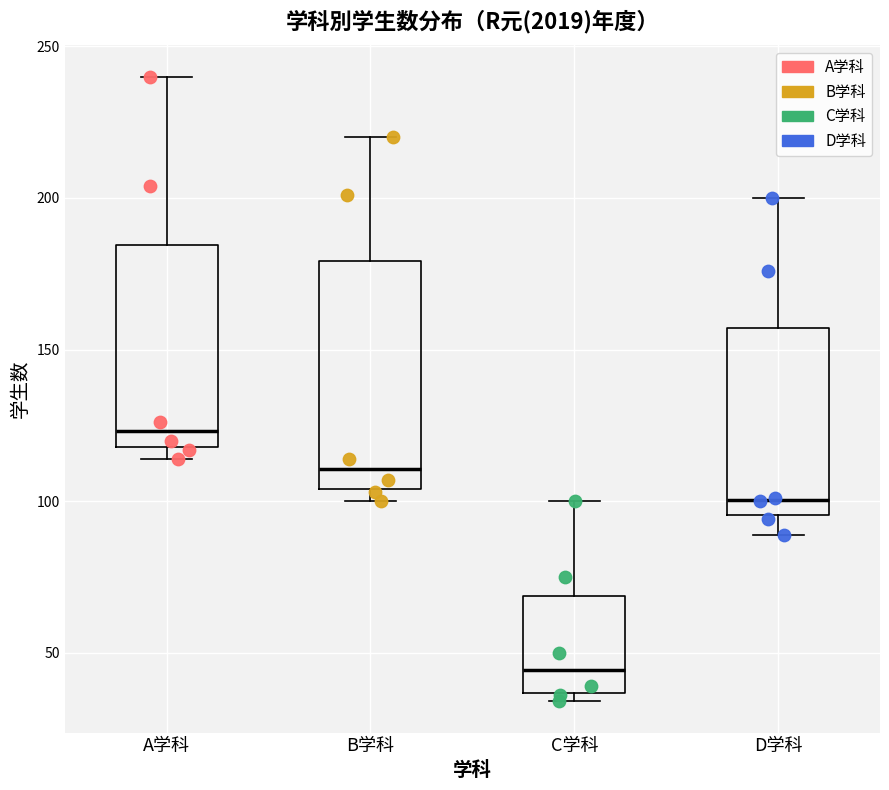

Comparing the boxes themselves (not the whiskers), which one is the tallest?

B学科